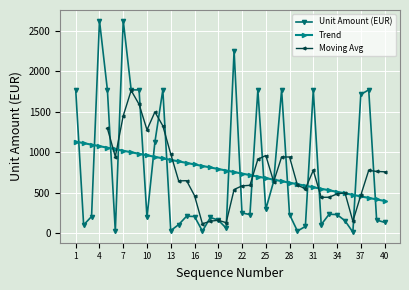

What is the value of the 21st point from the left?

2256